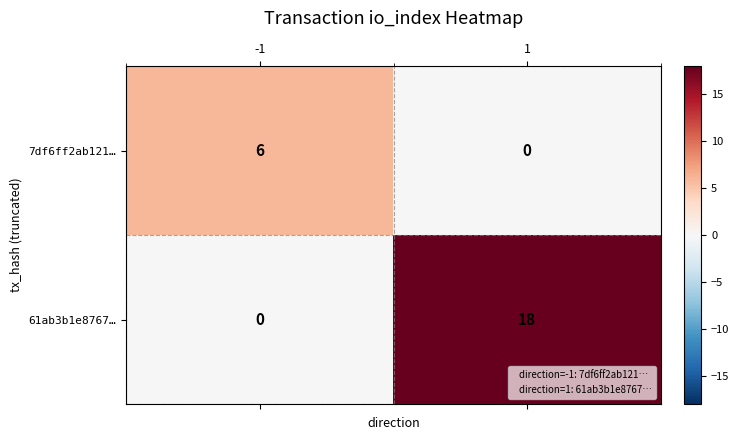

True or false: 7df6ff2ab121… has a value of 2 at 1.

False